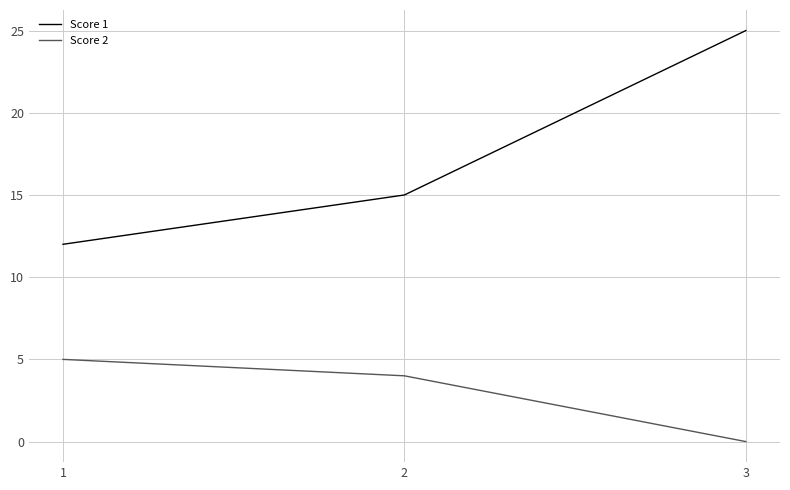

List the series in order of their peak value, lowest first.

Score 2, Score 1